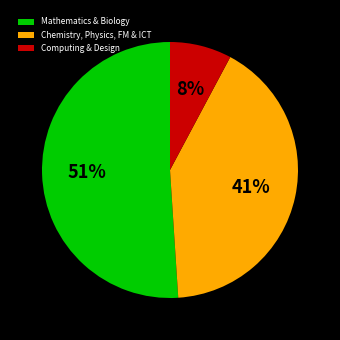

Which slice represents more than half of the pie?

Mathematics & Biology